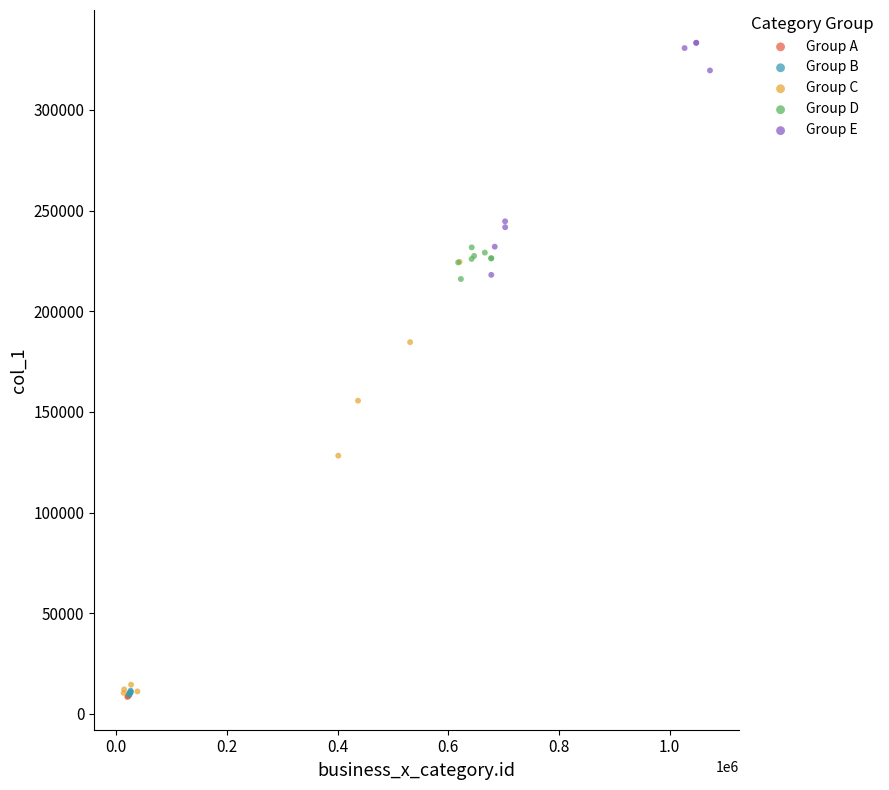

Which series has the widest spread of Y values?

Group C